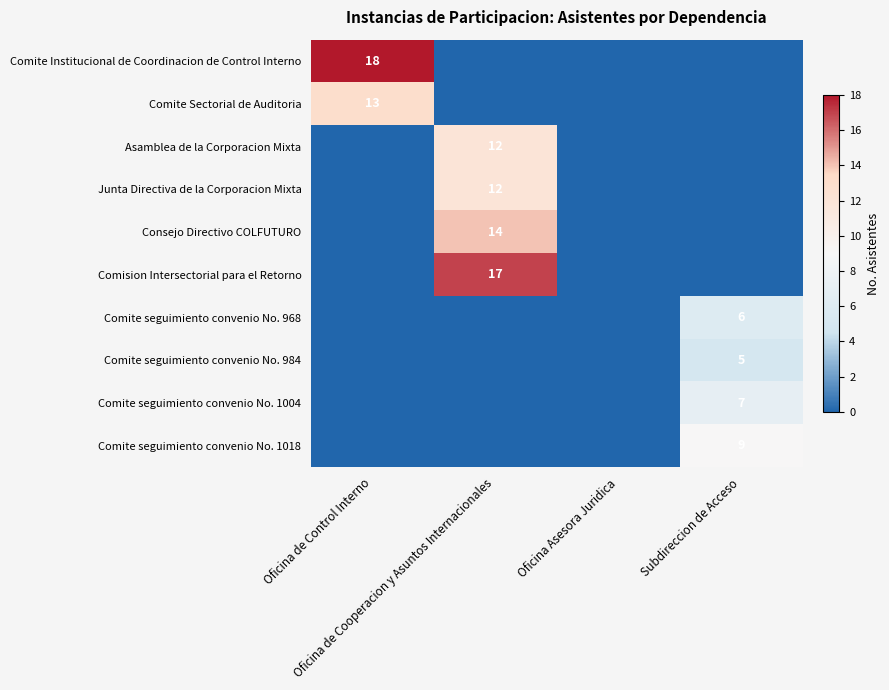

Between Oficina de Control Interno and Subdireccion de Acceso, which series saw the biggest shift?

Comite Institucional de Coordinacion de Control Interno